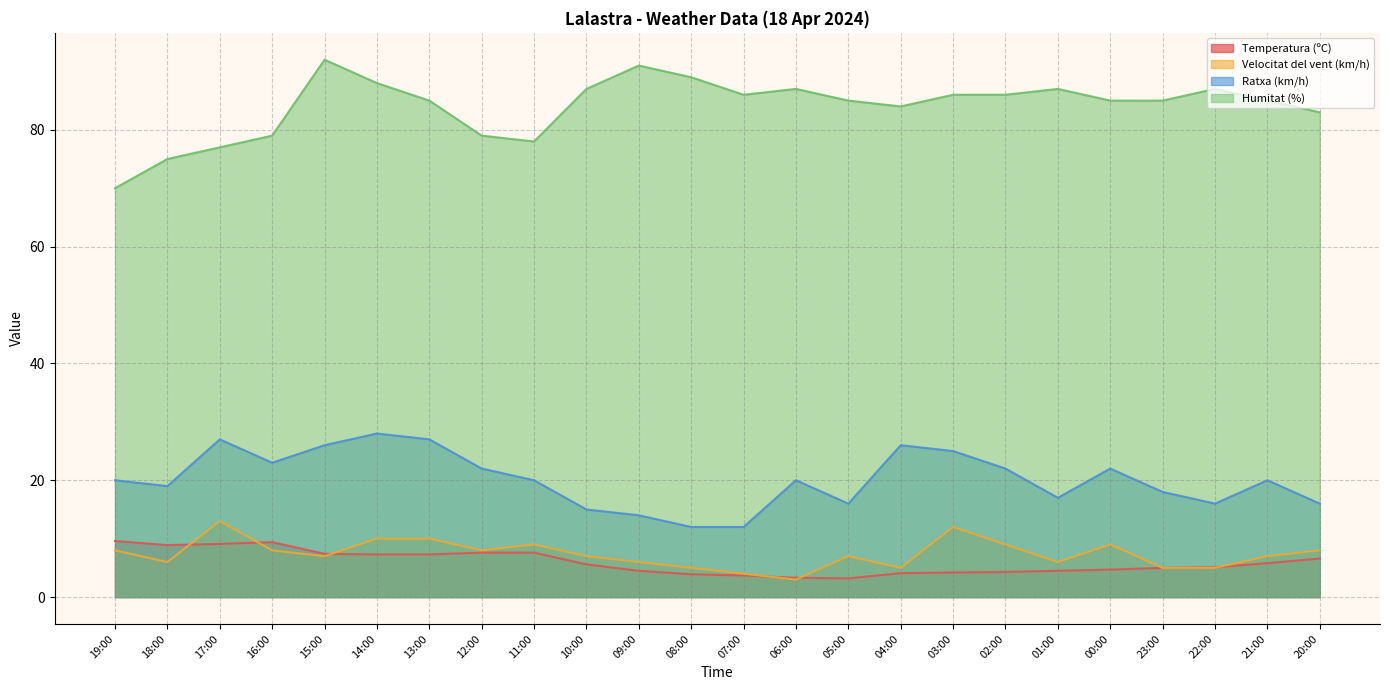

What is the difference between the maximum and minimum values in the Velocitat del vent (km/h) series?

10.0